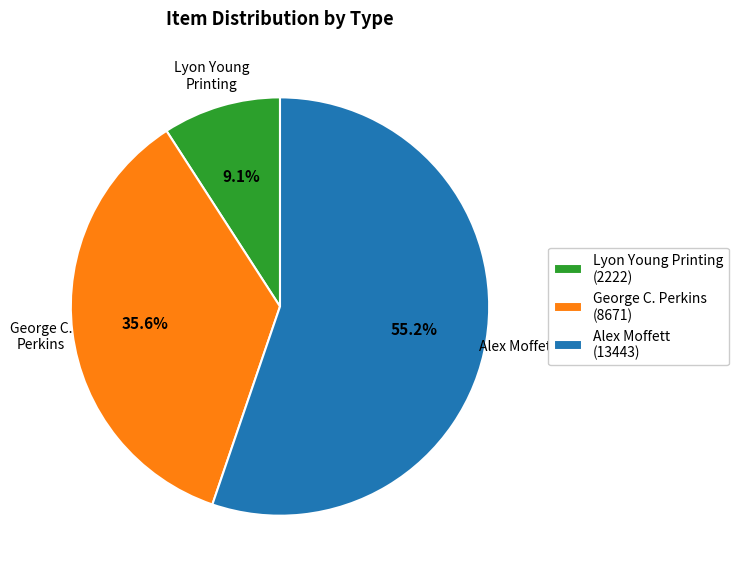

Which category has the biggest portion of the pie?

Alex Moffett (13443)